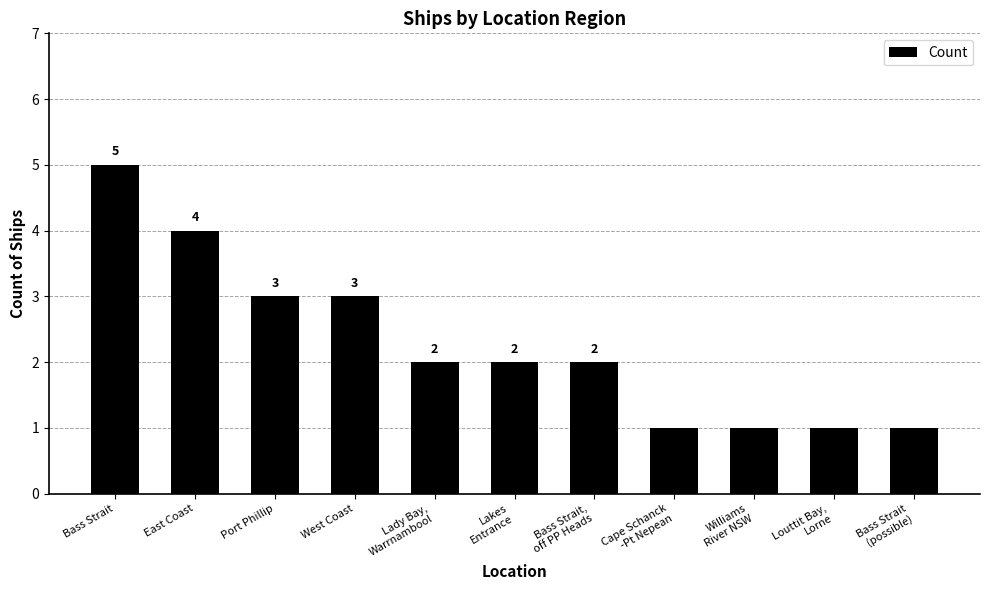

What is the sum of the values at East Coast and Bass Strait
(possible)?

5